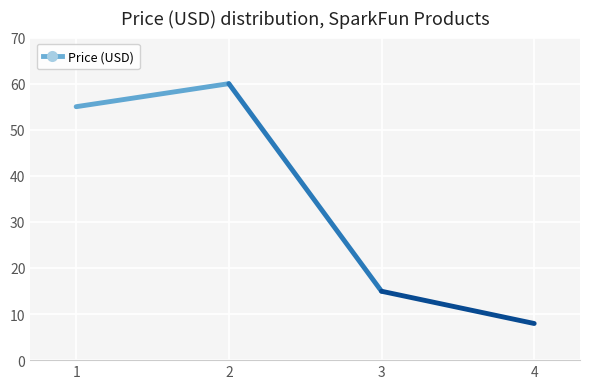

What is the value of the 1st point from the left?

55.0